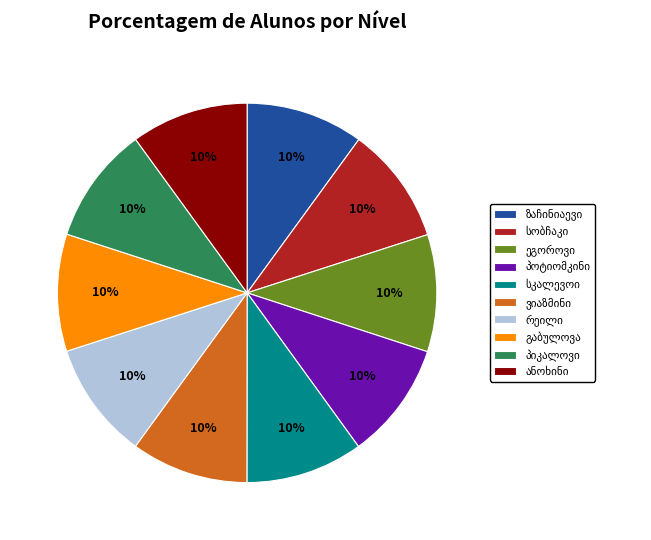

To the nearest percent, what is the average slice percentage?

10%